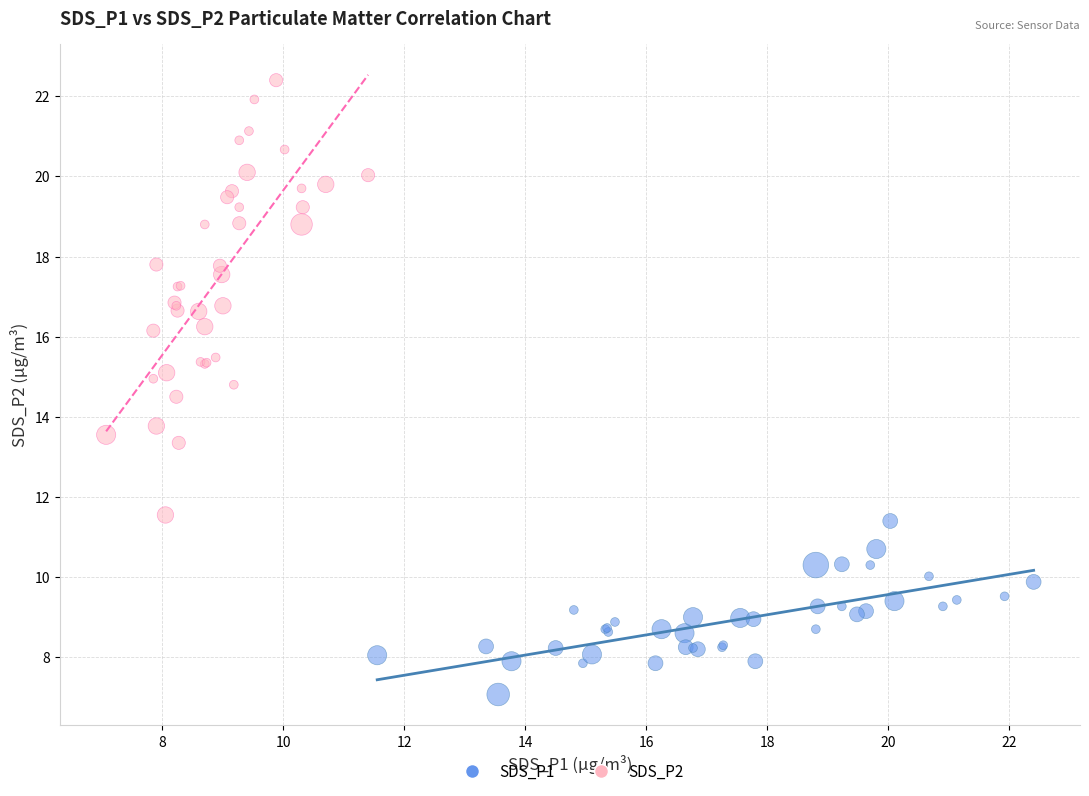

Which series contains the highest Y value?

SDS_P2